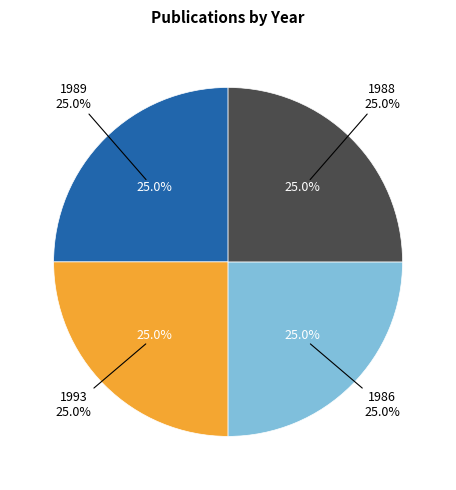

Does 1986 represent more than half of the total?

No